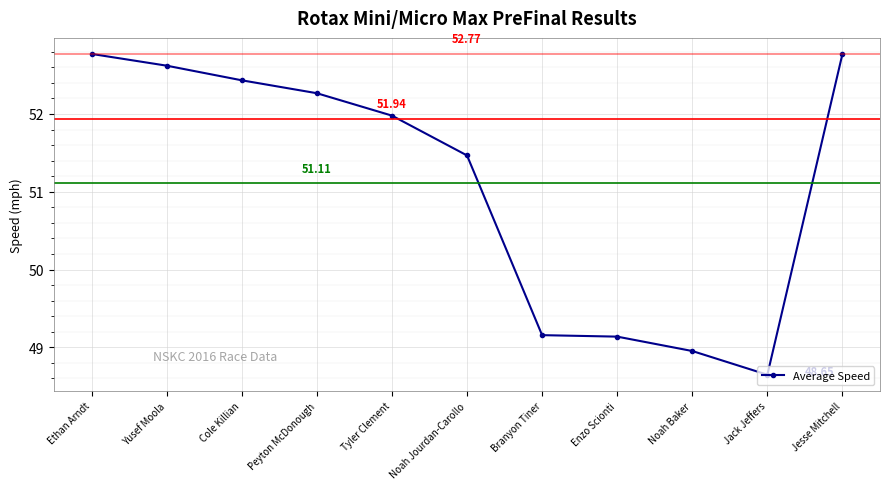

True or false: there are more than 2 points higher than both neighbors.

False